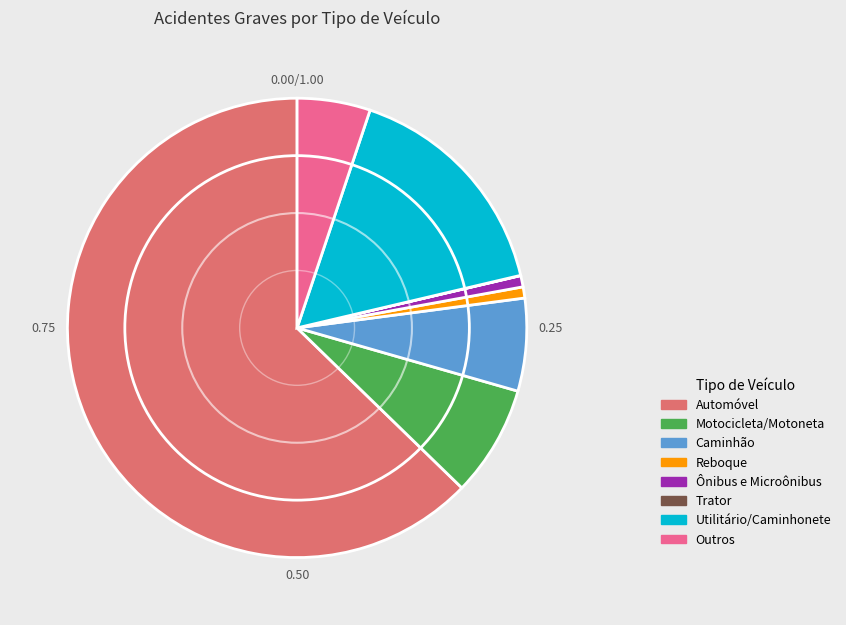

Is there a majority slice in this chart?

Yes